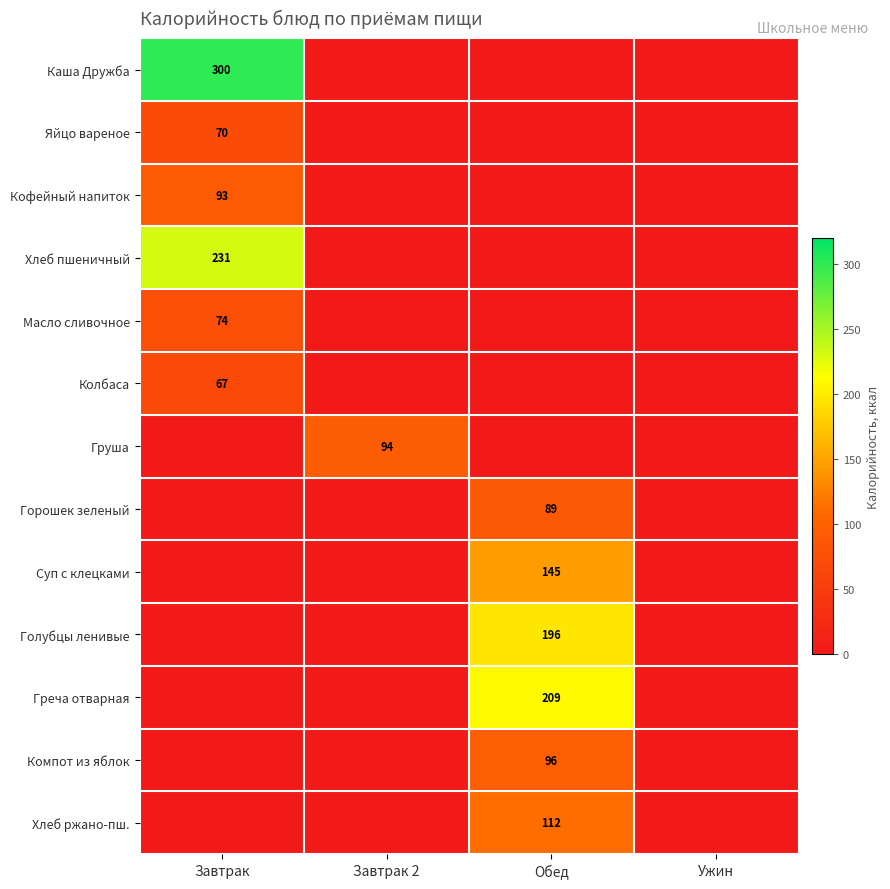

Is it true that Хлеб ржано-пш. equals 112 at Обед?

True